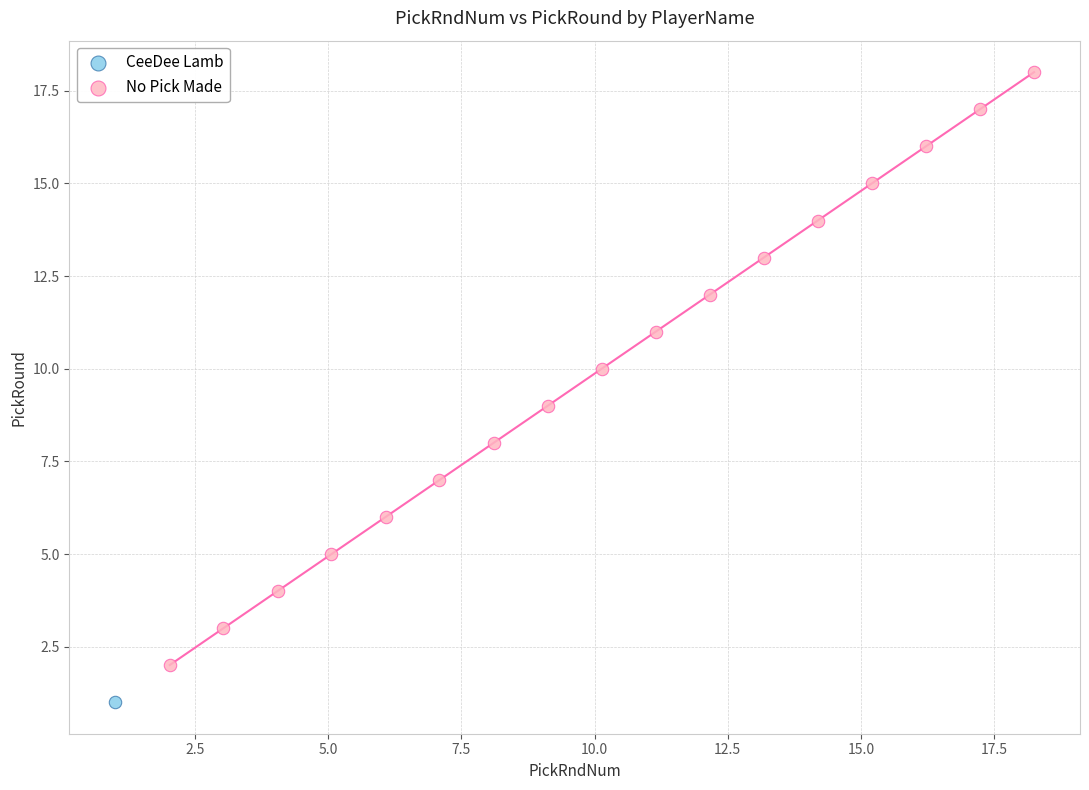

What are all the series names shown in the legend?

CeeDee Lamb, No Pick Made